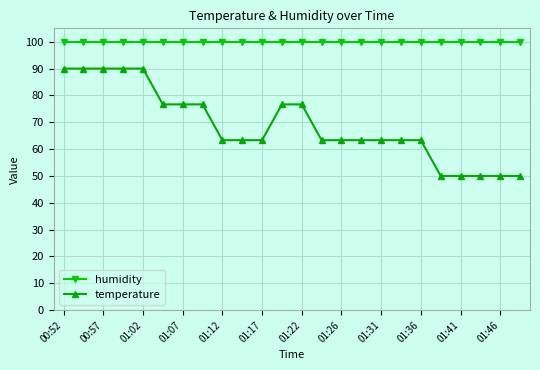

What is the difference between the maximum and second lowest values in the temperature series?

40.0